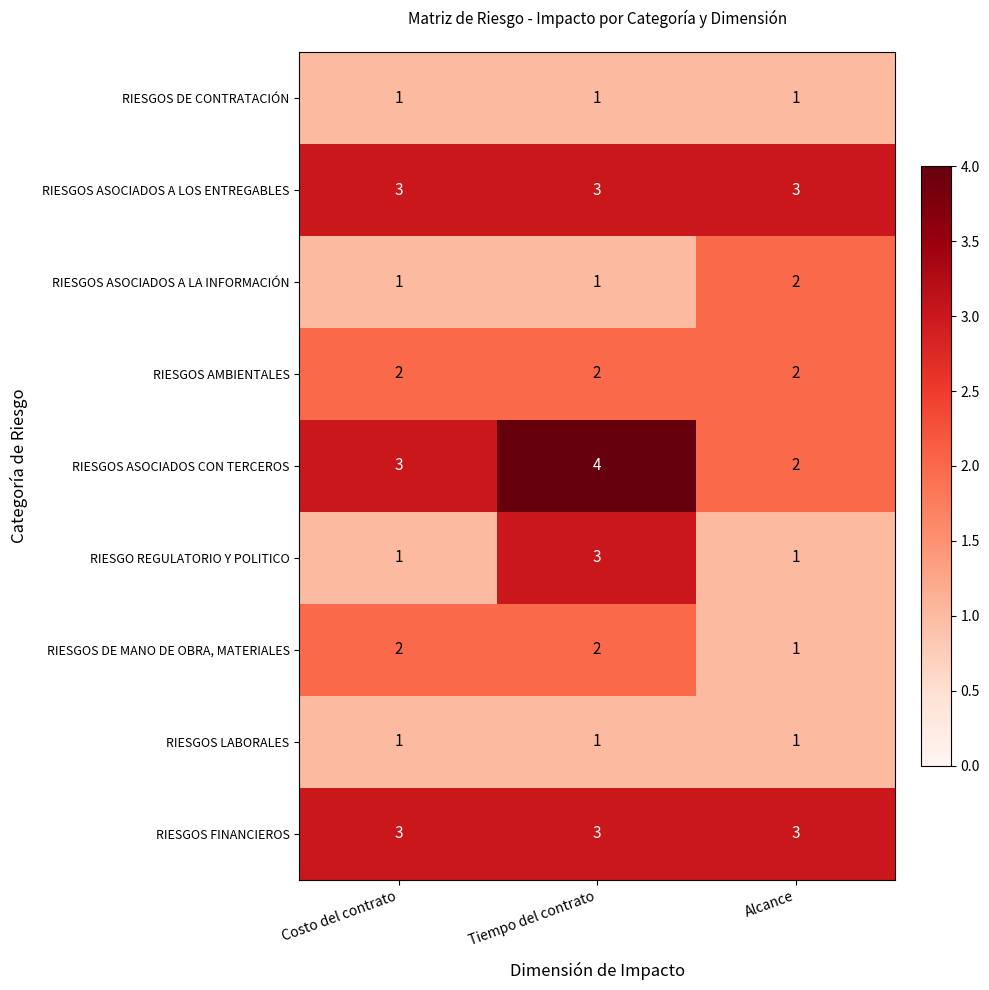

Reading left to right, extract all data points from this chart.

RIESGOS DE CONTRATACIÓN: Costo del contrato=1	Tiempo del contrato=1	Alcance=1
RIESGOS ASOCIADOS A LOS ENTREGABLES: Costo del contrato=3	Tiempo del contrato=3	Alcance=3
RIESGOS ASOCIADOS A LA INFORMACIÓN: Costo del contrato=1	Tiempo del contrato=1	Alcance=2
RIESGOS AMBIENTALES: Costo del contrato=2	Tiempo del contrato=2	Alcance=2
RIESGOS ASOCIADOS CON TERCEROS: Costo del contrato=3	Tiempo del contrato=4	Alcance=2
RIESGO REGULATORIO Y POLITICO: Costo del contrato=1	Tiempo del contrato=3	Alcance=1
RIESGOS DE MANO DE OBRA, MATERIALES: Costo del contrato=2	Tiempo del contrato=2	Alcance=1
RIESGOS LABORALES: Costo del contrato=1	Tiempo del contrato=1	Alcance=1
RIESGOS FINANCIEROS: Costo del contrato=3	Tiempo del contrato=3	Alcance=3